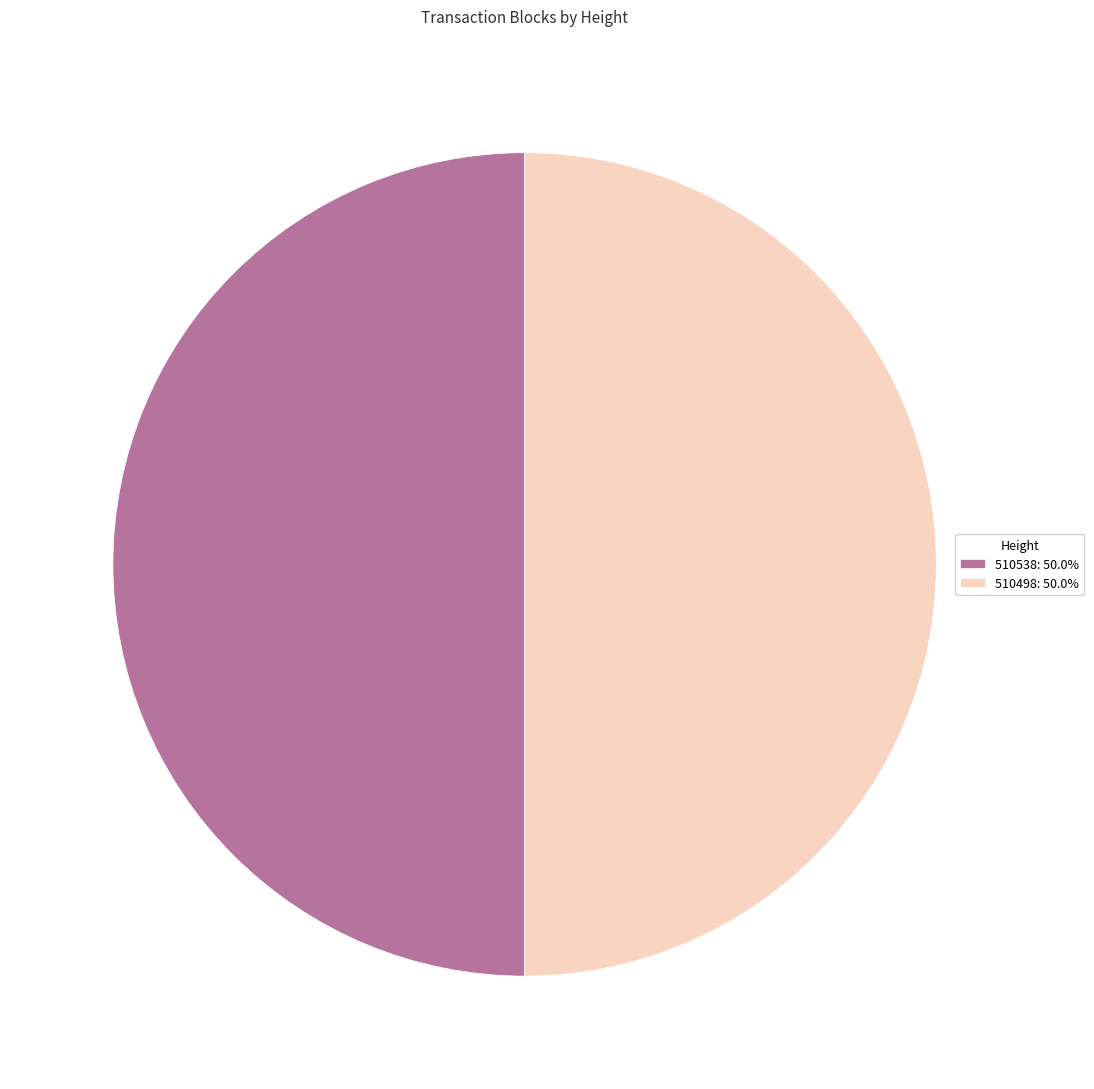

True or false: 510498 accounts for 50% of the total.

True